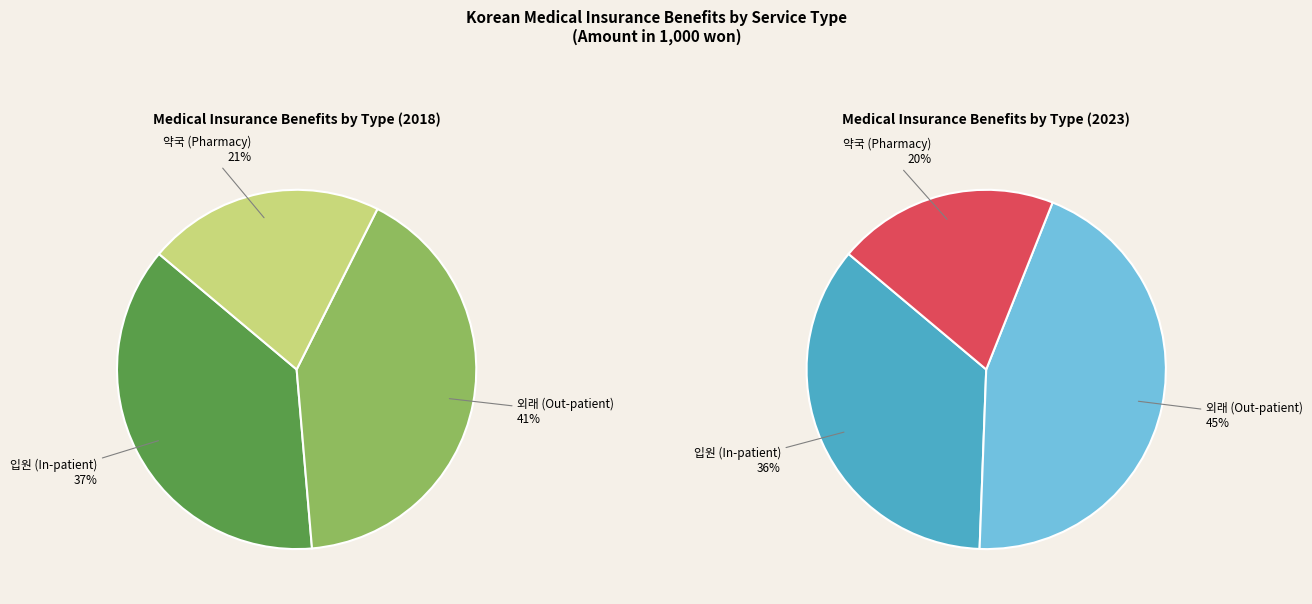

Is it true that 4 is 9% of the pie?

False